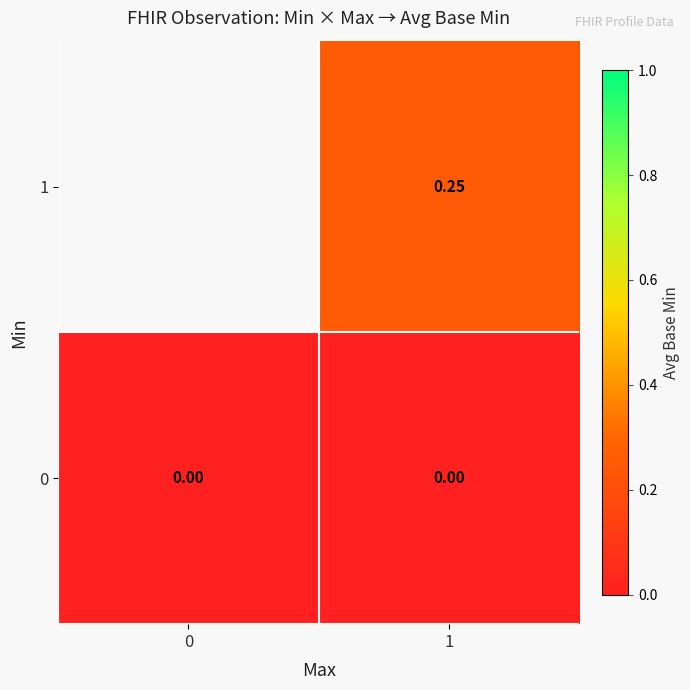

At which category is the sum across all series the highest?

1